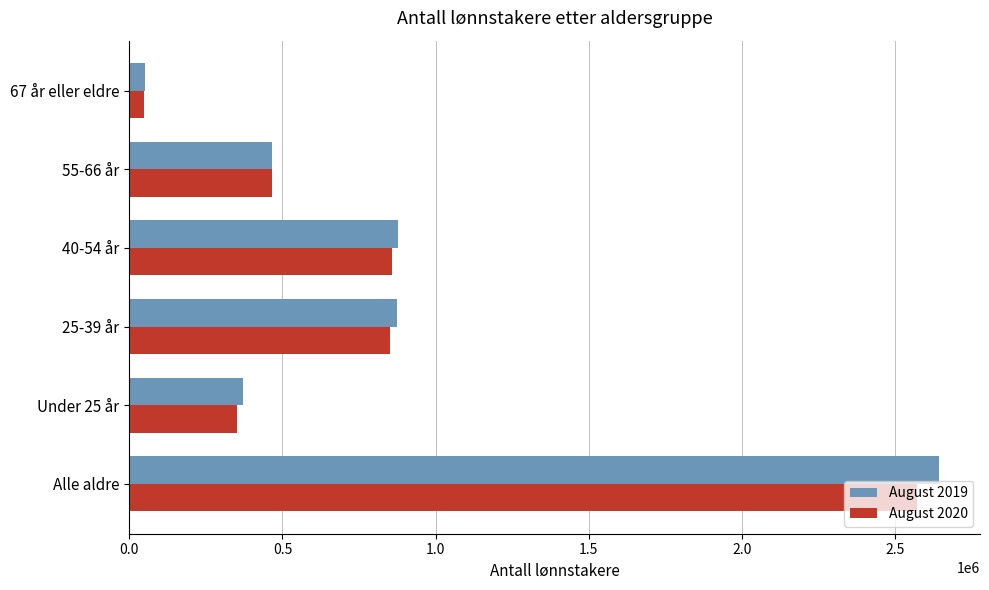

The value of August 2020 at 25-39 år is 851214. True or false?

True